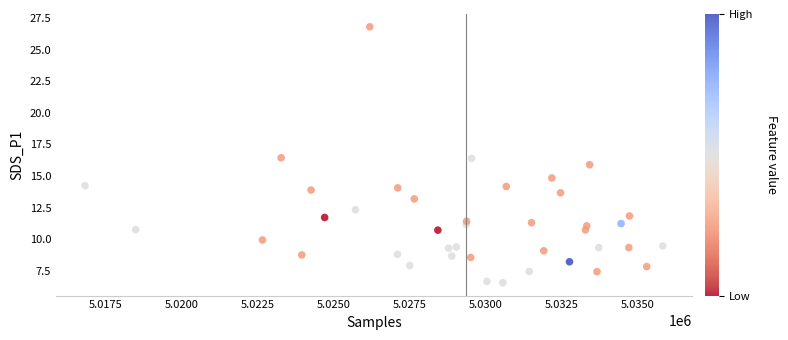

What is the range of X values (max minus min)?

19028.0